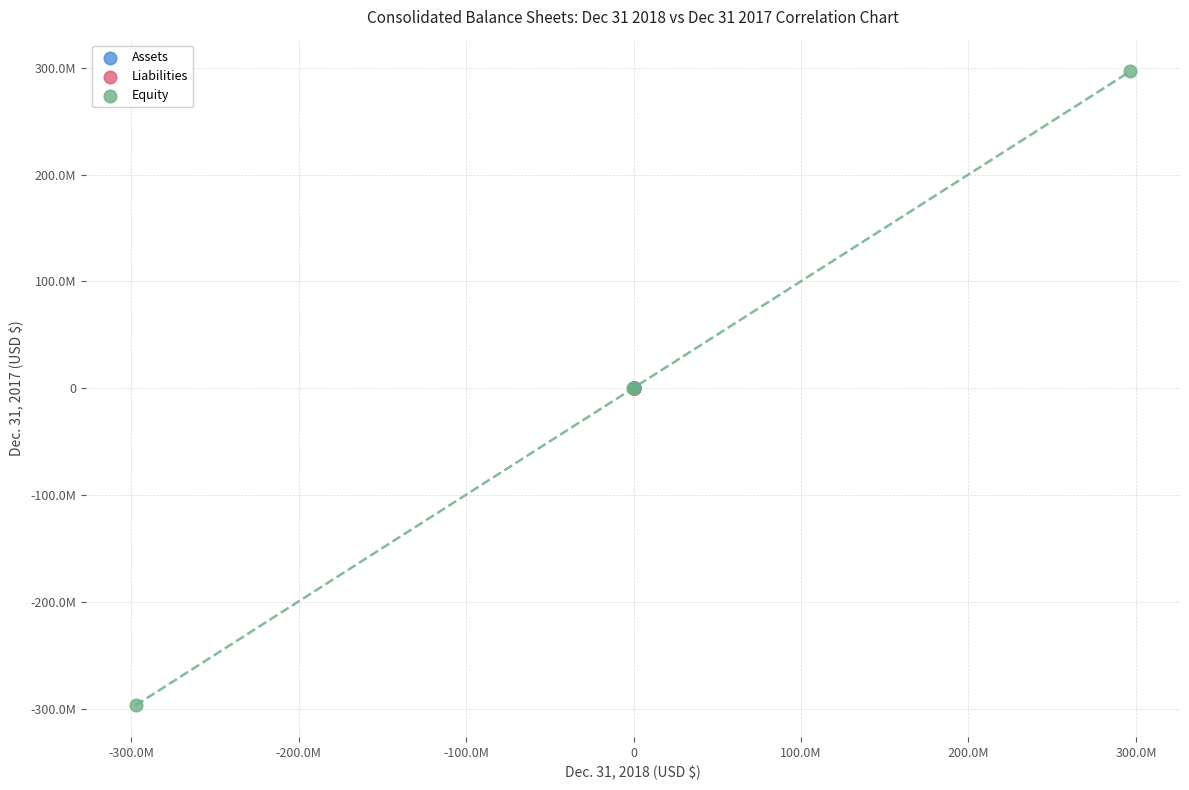

Which series reaches the maximum Y coordinate?

Equity